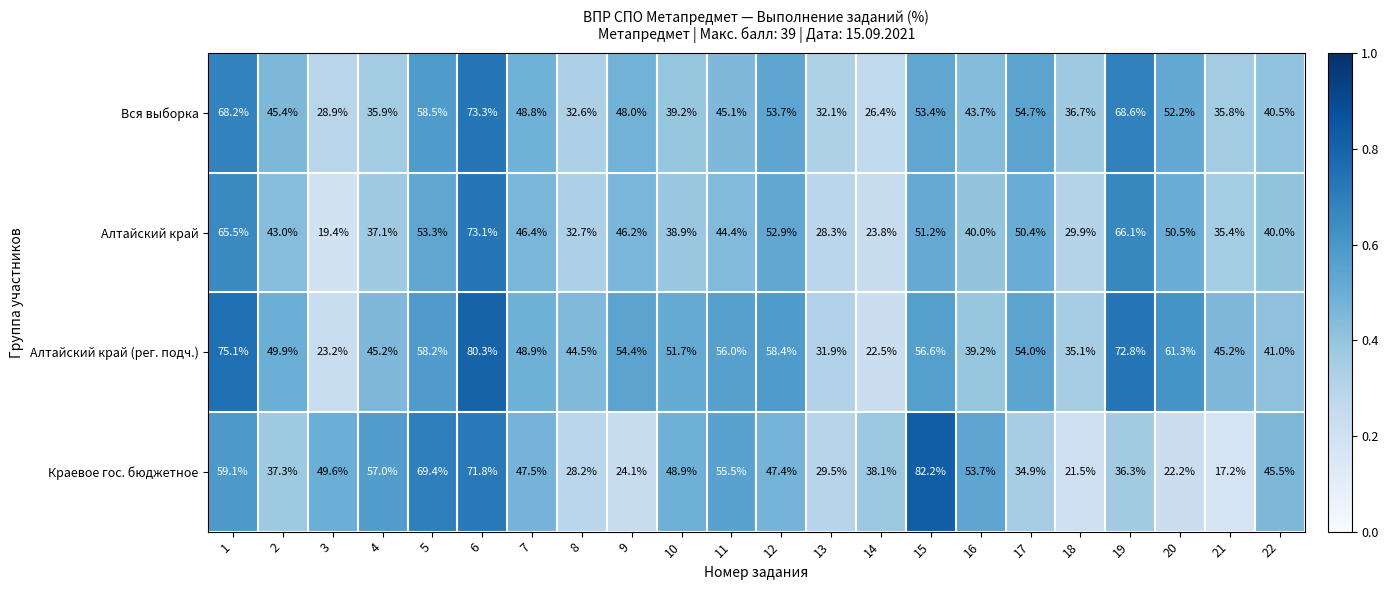

At which category does the chart reach its minimum across all series?

21